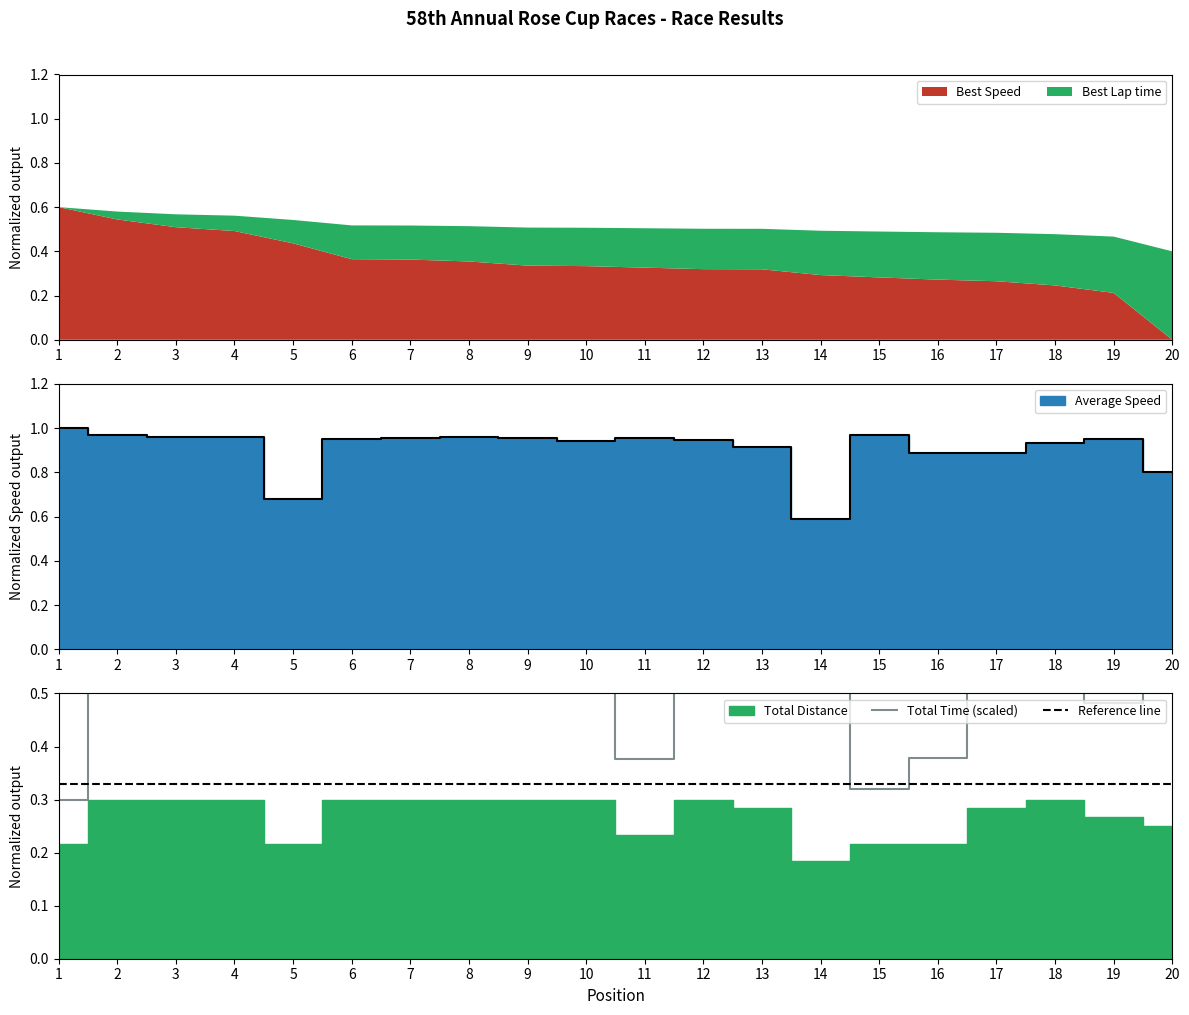

True or false: Reference line and Total Time (scaled) intersect in this chart.

True